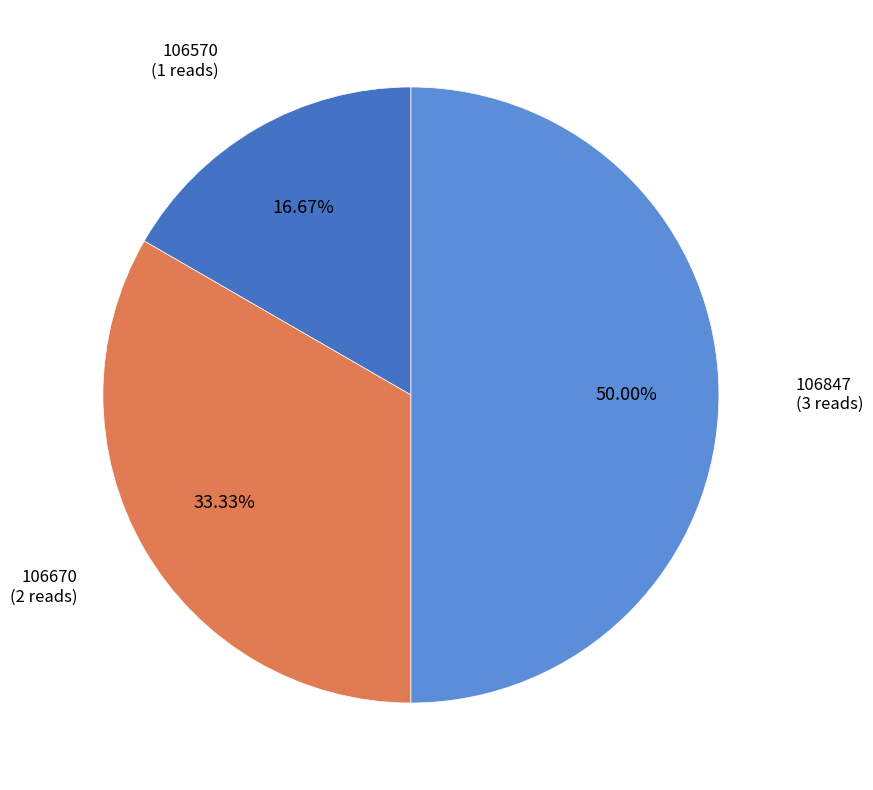

Does 106670 account for over 50% of the chart?

No